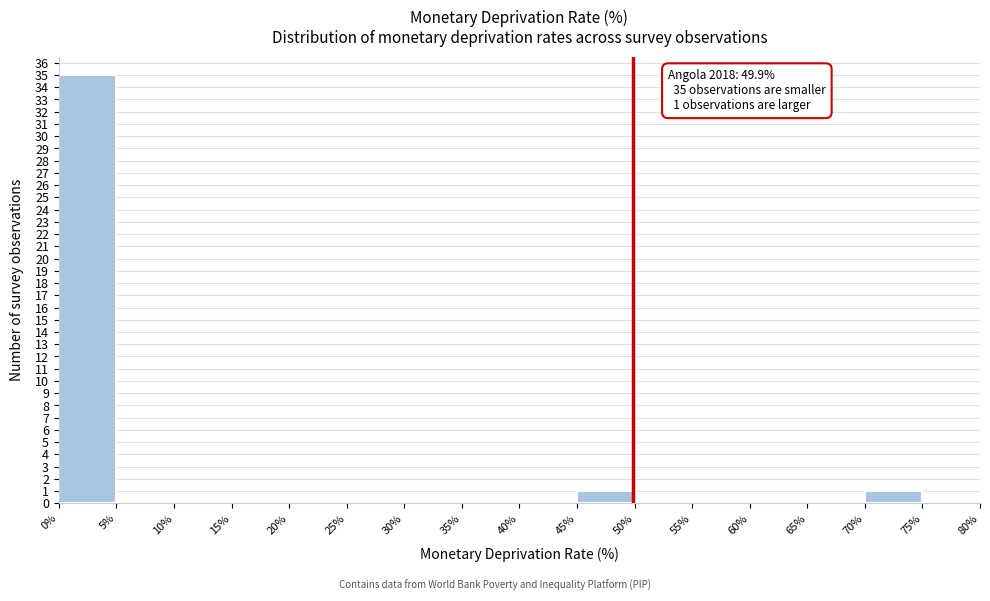

Over which range of the x-axis is the bar tallest?

0% to 5%